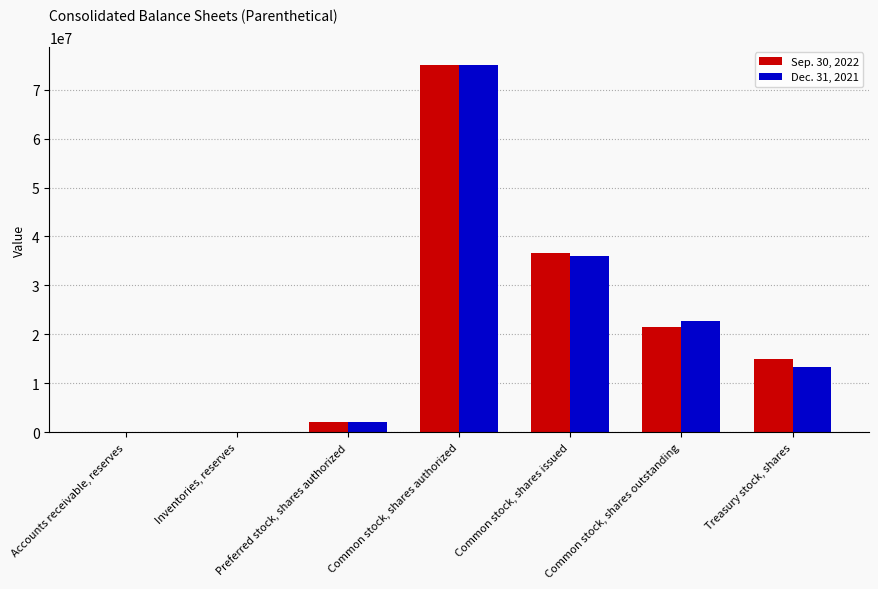

Which label corresponds to the largest value in the chart?

Common stock, shares authorized